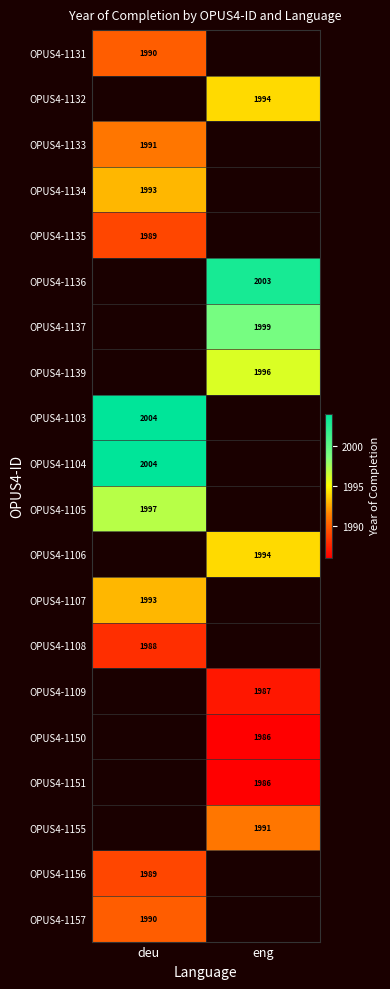

What is the maximum value shown in the chart?

2004.0